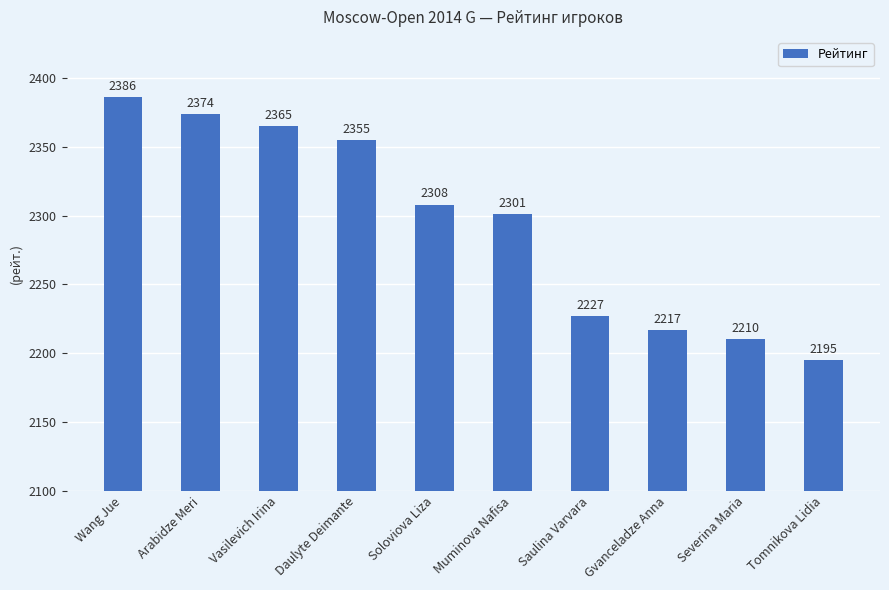

What is the change in value from Saulina Varvara to Severina Maria?

-17